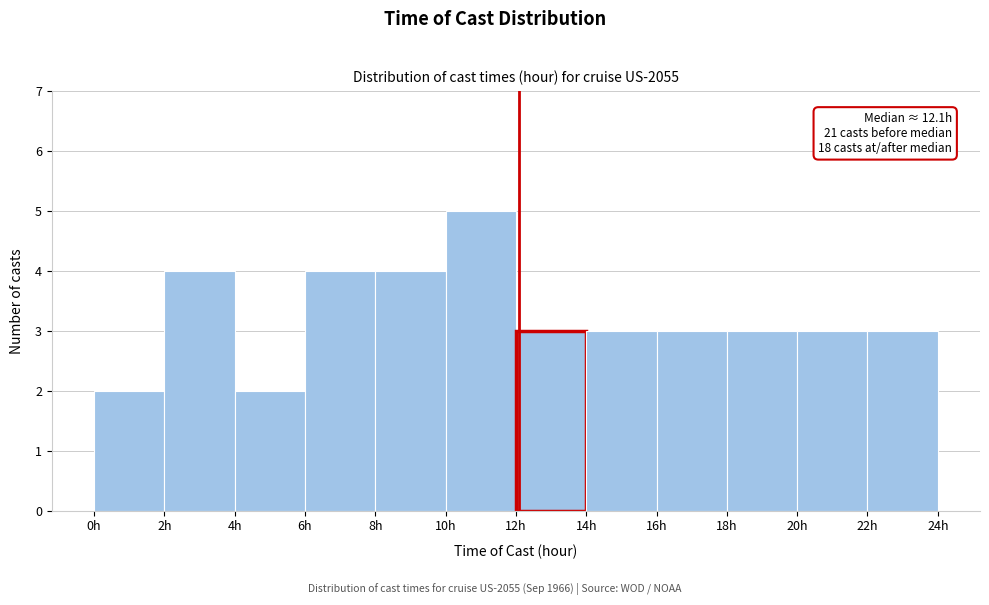

Which range on the x-axis has the tallest bar?

10 to 12